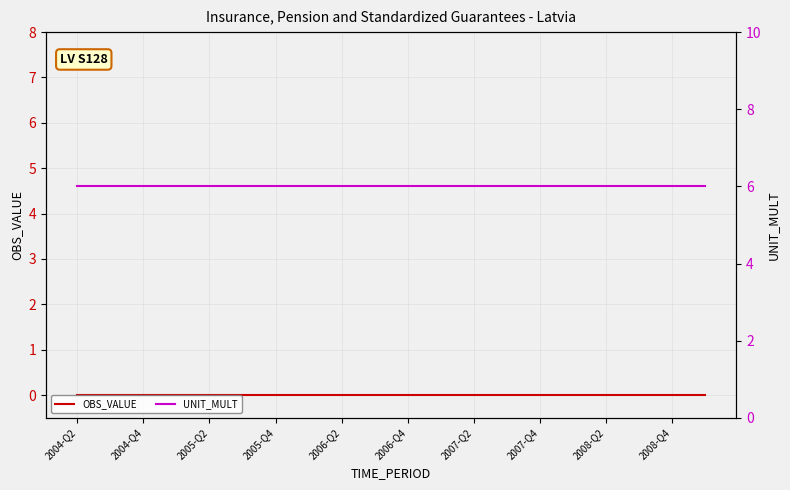

Is the value of OBS_VALUE at 2004-Q4 greater than the value of UNIT_MULT at 2004-Q4?

No